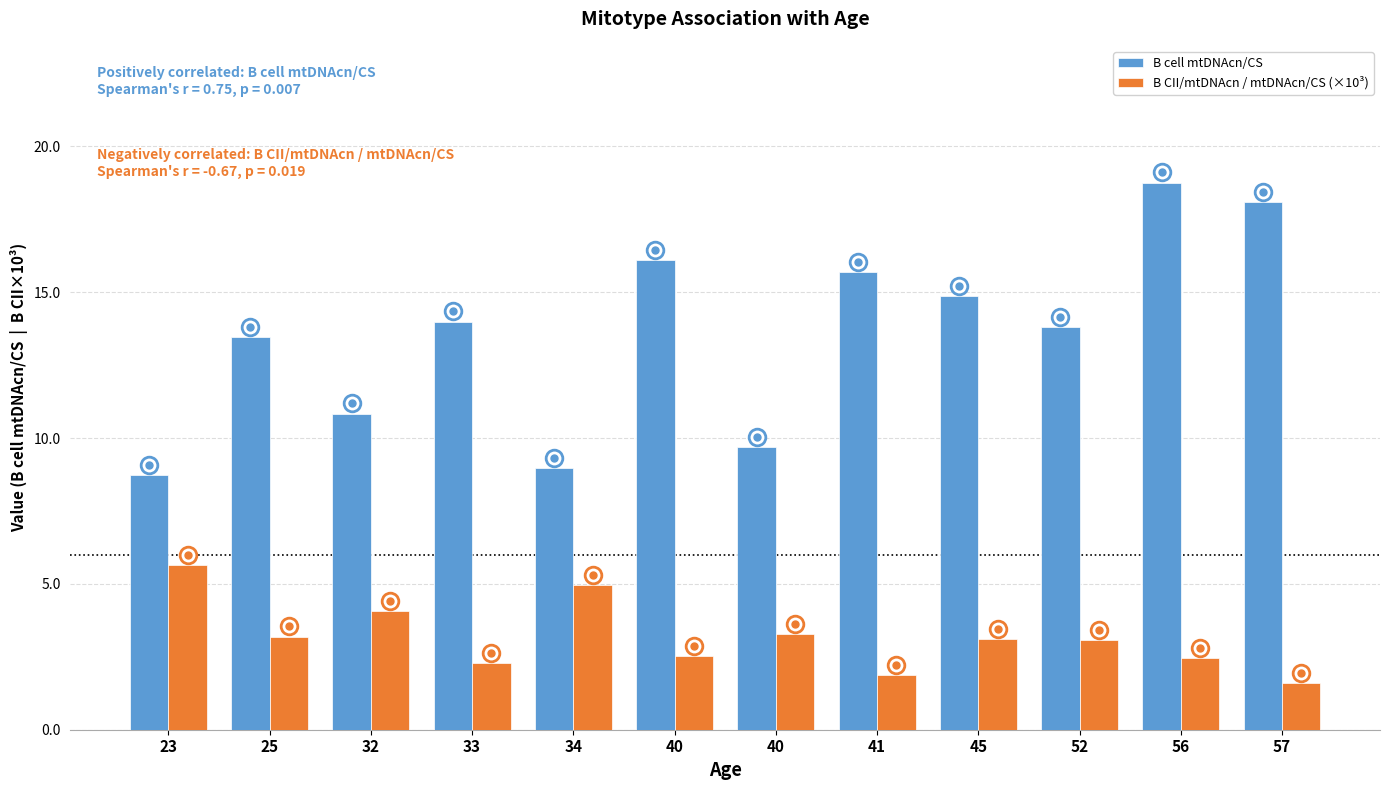

Where is B cell mtDNAcn/CS nearest to the value 13?

25